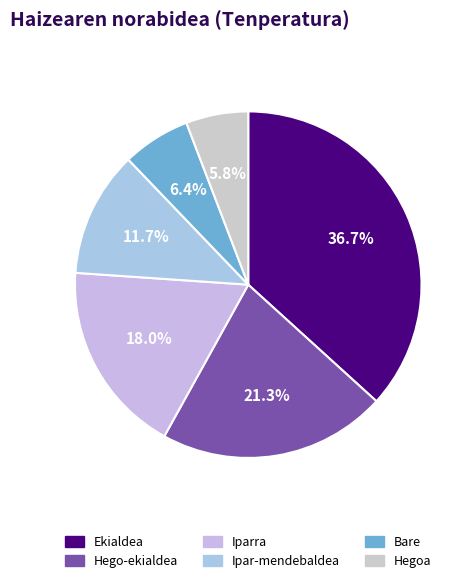

To the nearest percent, what is the difference between the Hego-ekialdea and Ekialdea slice percentages?

15%